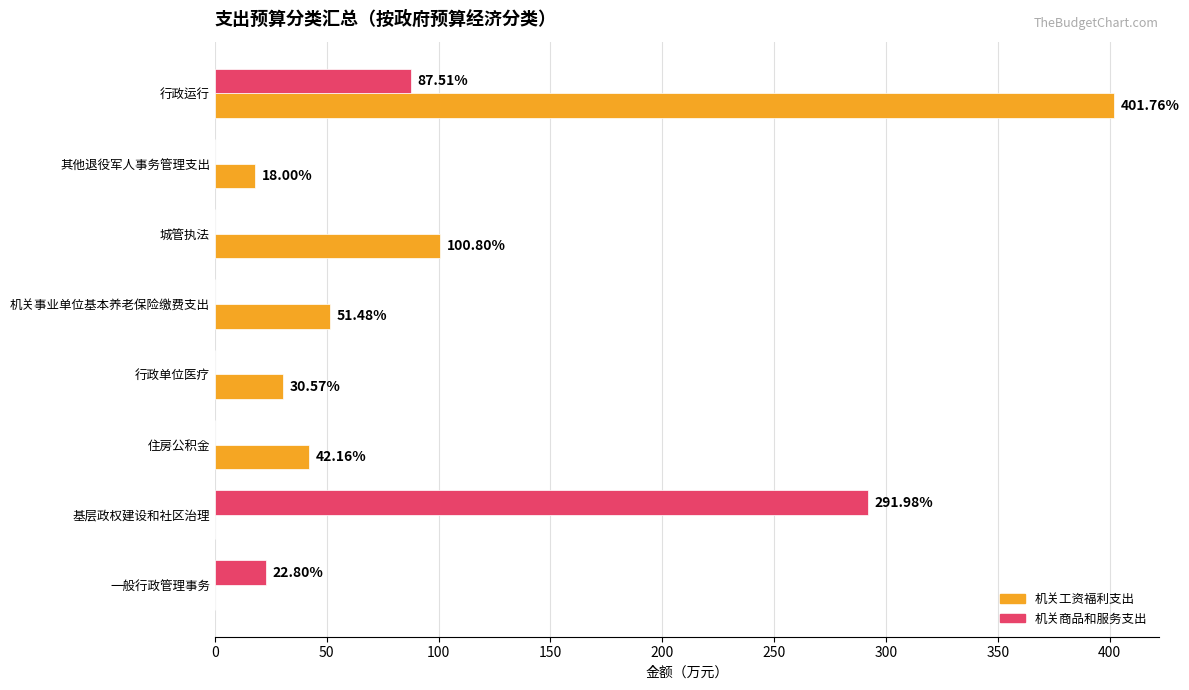

What is the sum of all 机关商品和服务支出 values?

402.3